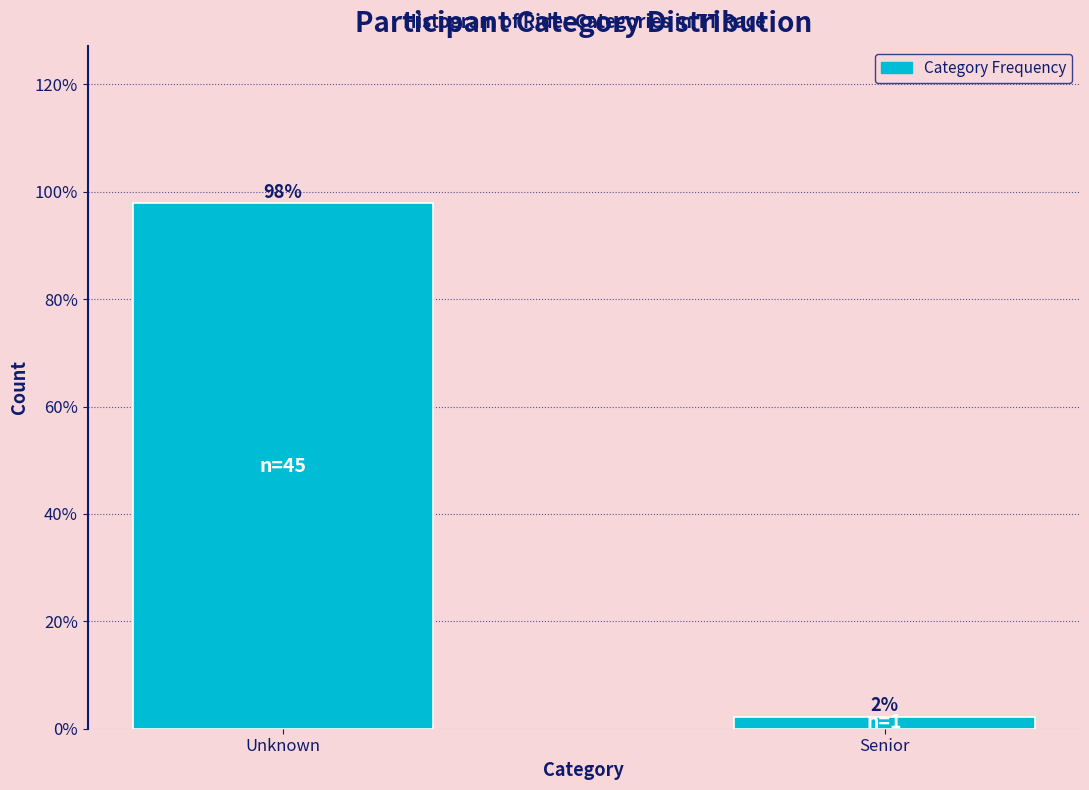

At which label does the data first exceed 97?

Unknown